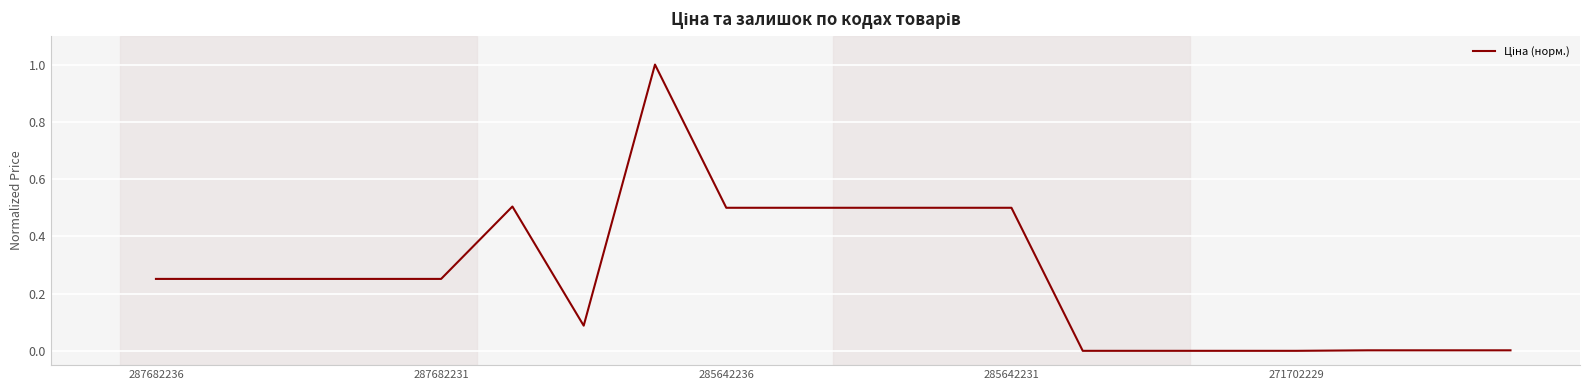

What is the difference between the maximum and minimum values?

1.0